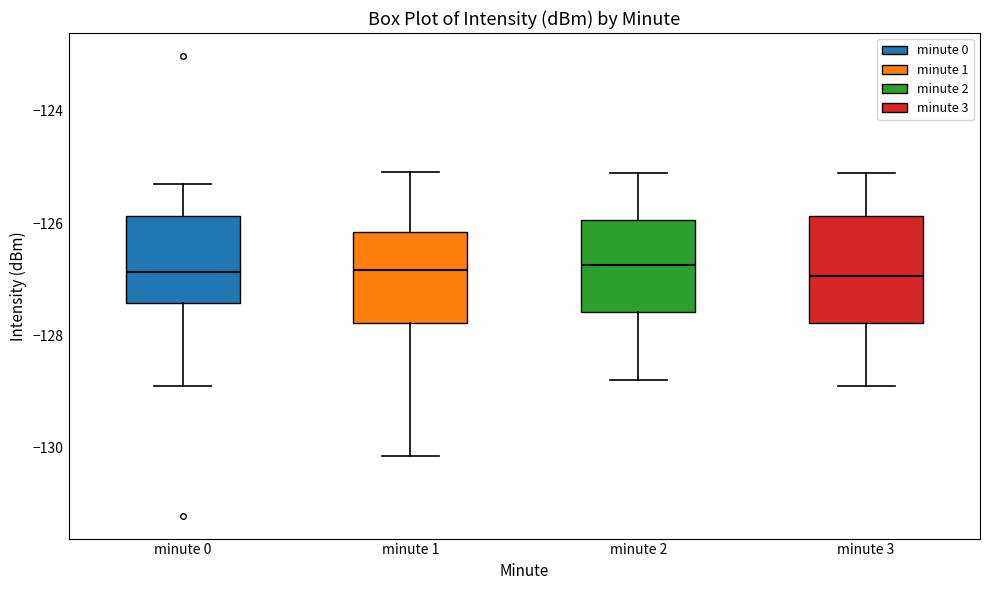

Which box is the tallest, from its lower edge to its upper edge?

minute 3